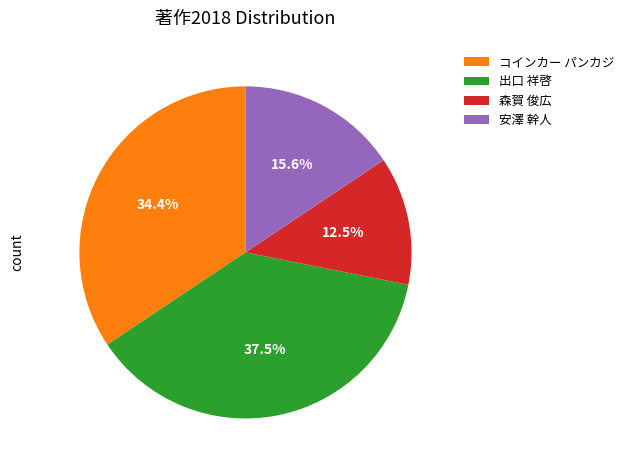

Does コインカー パンカジ account for over 50% of the chart?

No